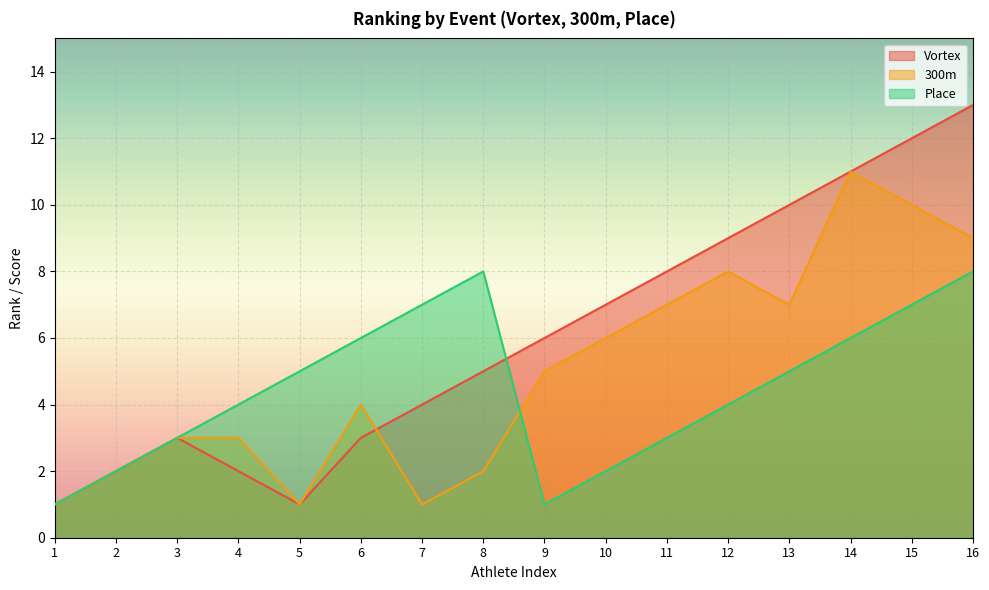

How many data points in 300m are above 5?

7